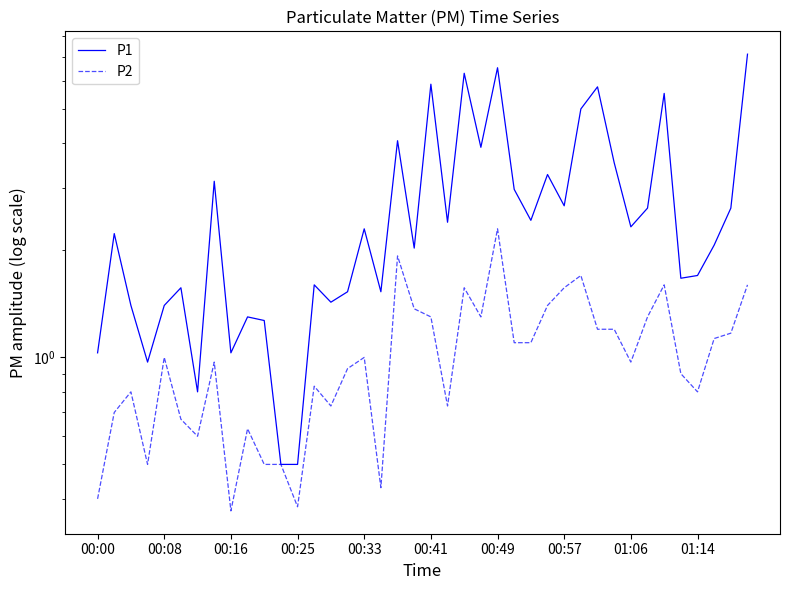

True or false: P1 and P2 cross at least once.

False